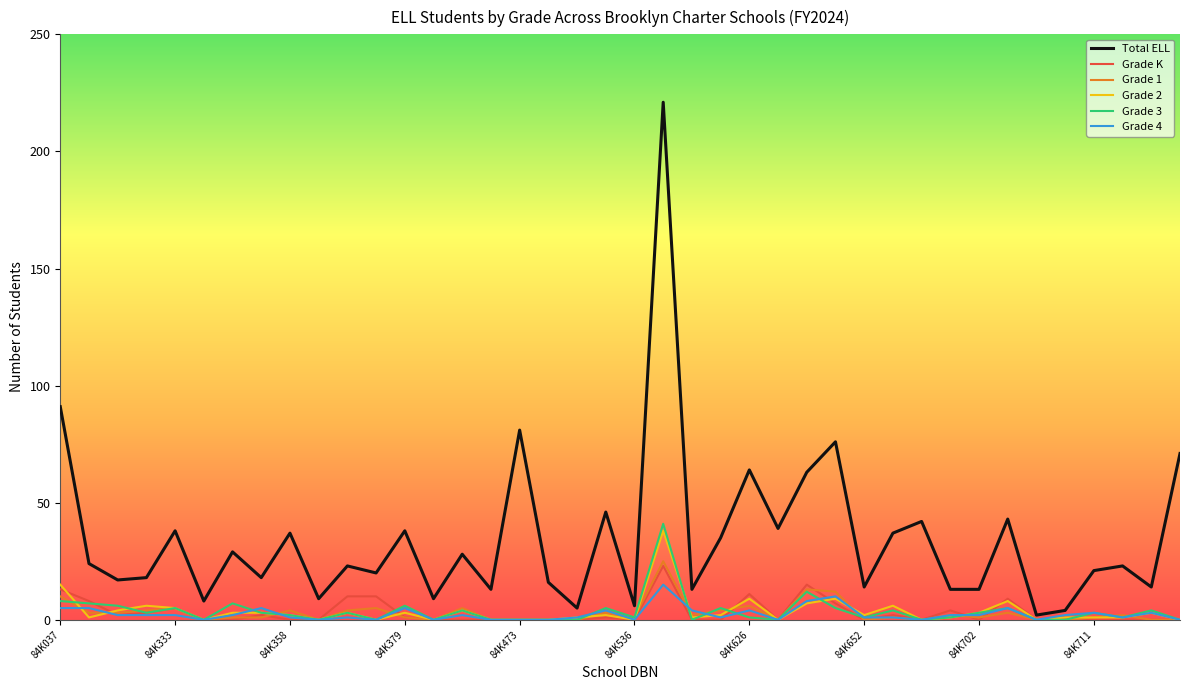

What are all the series names shown in the legend?

Total ELL, Grade K, Grade 1, Grade 2, Grade 3, Grade 4